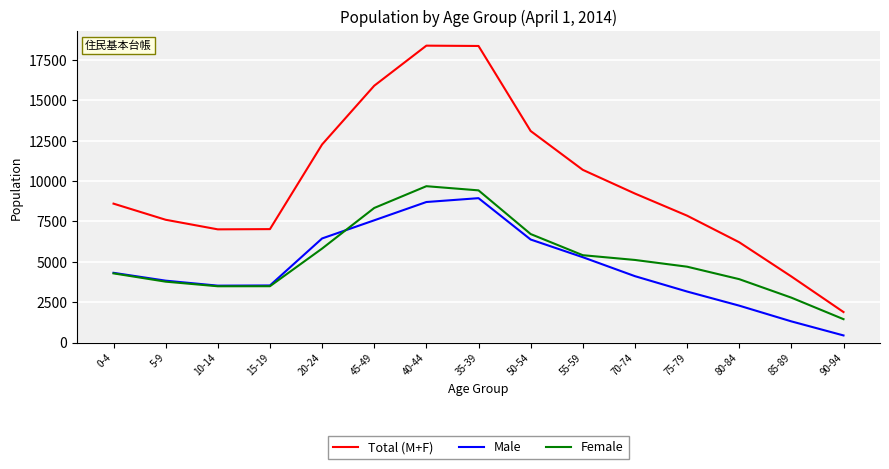

Which series has the widest spread of values?

Total (M+F)